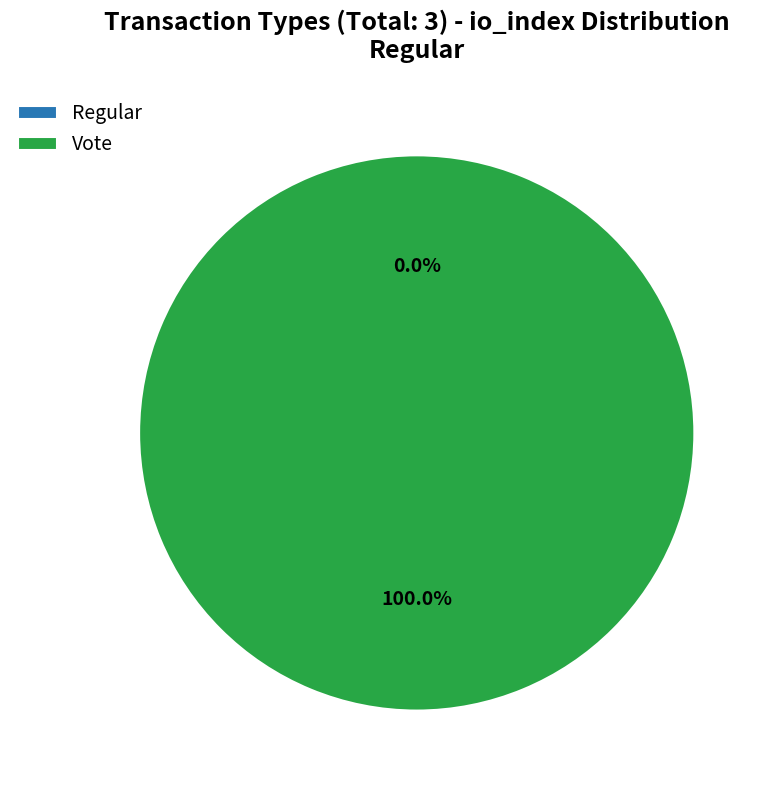

What is the largest slice in the pie chart?

Vote